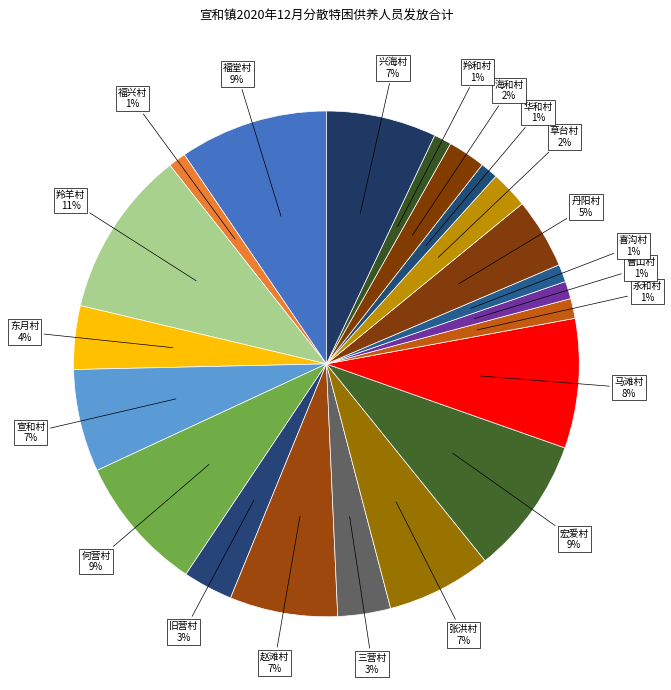

How many segments does this pie chart have?

21